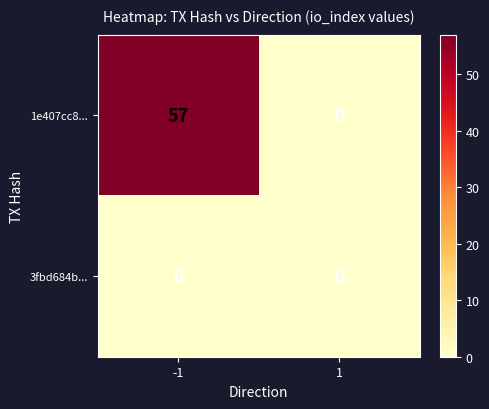

Which label corresponds to the largest value in the chart?

-1